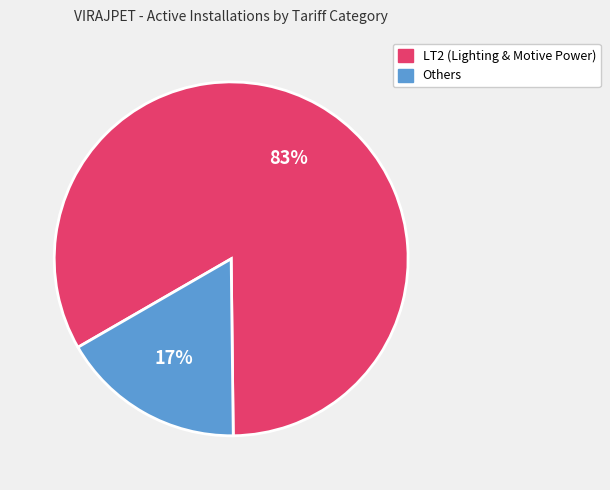

Combined, do Others and LT2 (Lighting & Motive Power) account for over 50%?

Yes